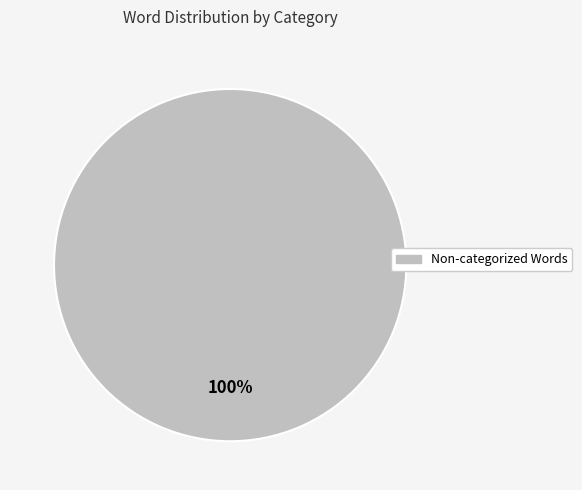

Is there any slice that represents more than half of the pie?

Yes